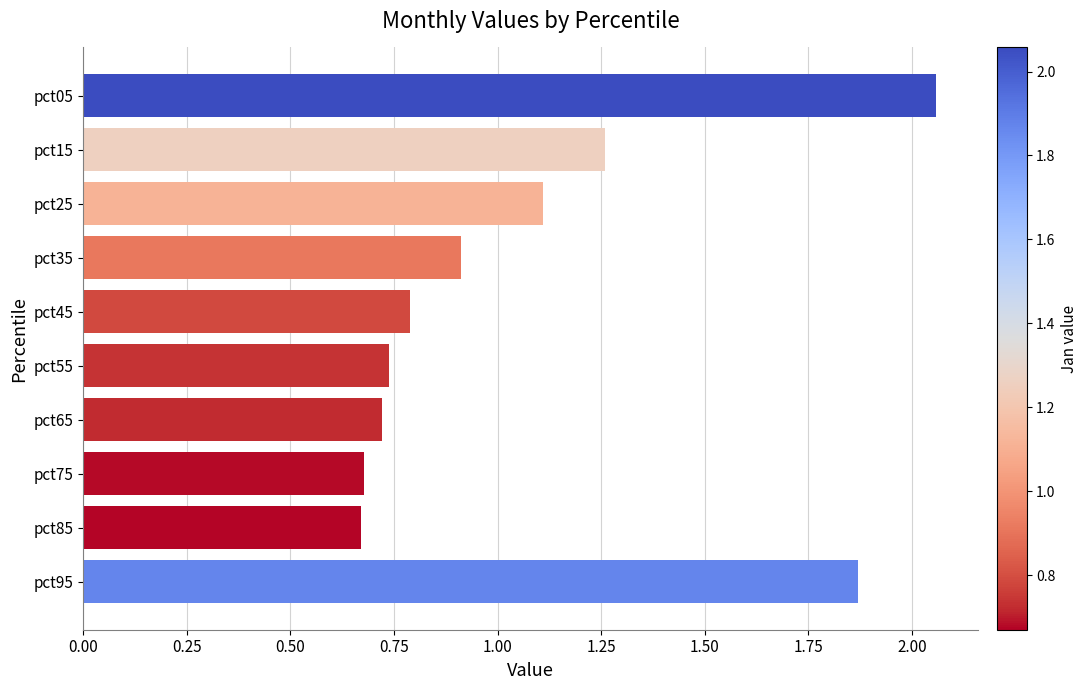

Is it true that the value at pct35 is 0.9?

True